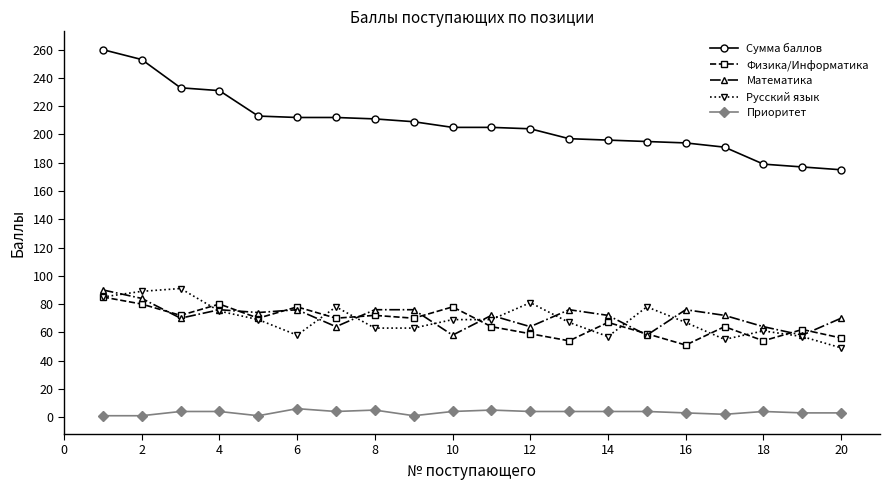

What is the sum of all Математика values?

1426